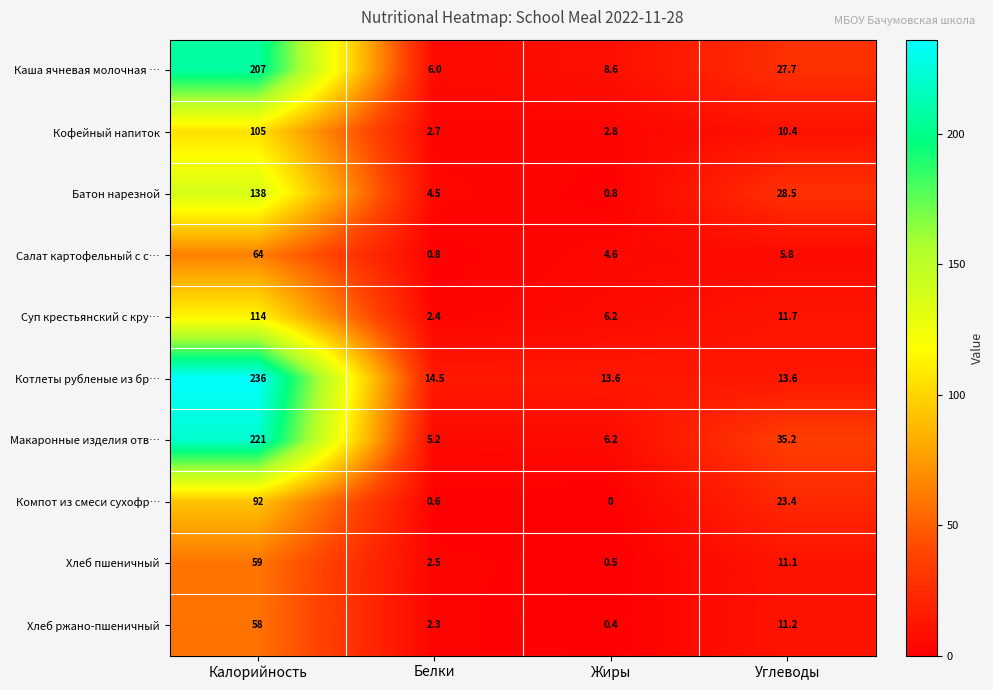

Is the value of Хлеб пшеничный at Калорийность greater than the value of Суп крестьянский с кру… at Белки?

Yes